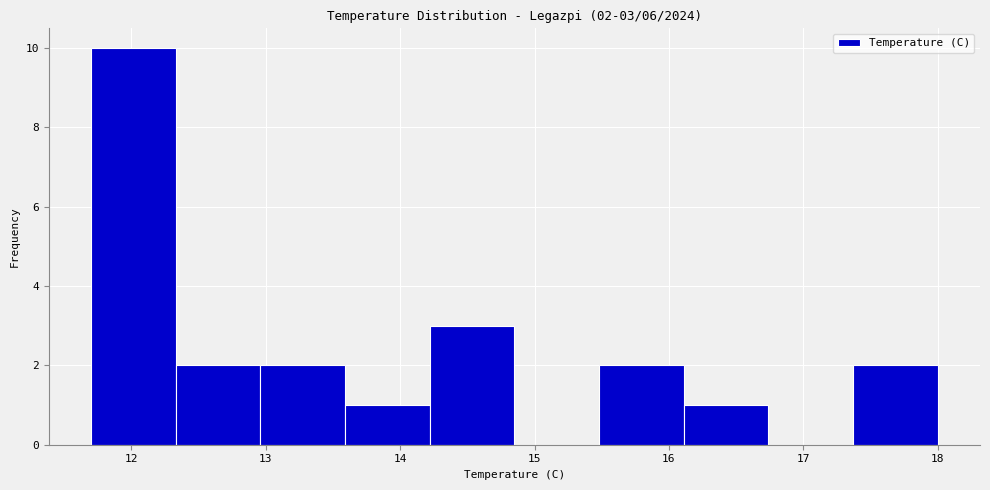

Over which range of the x-axis is the bar tallest?

11.70 to 12.33